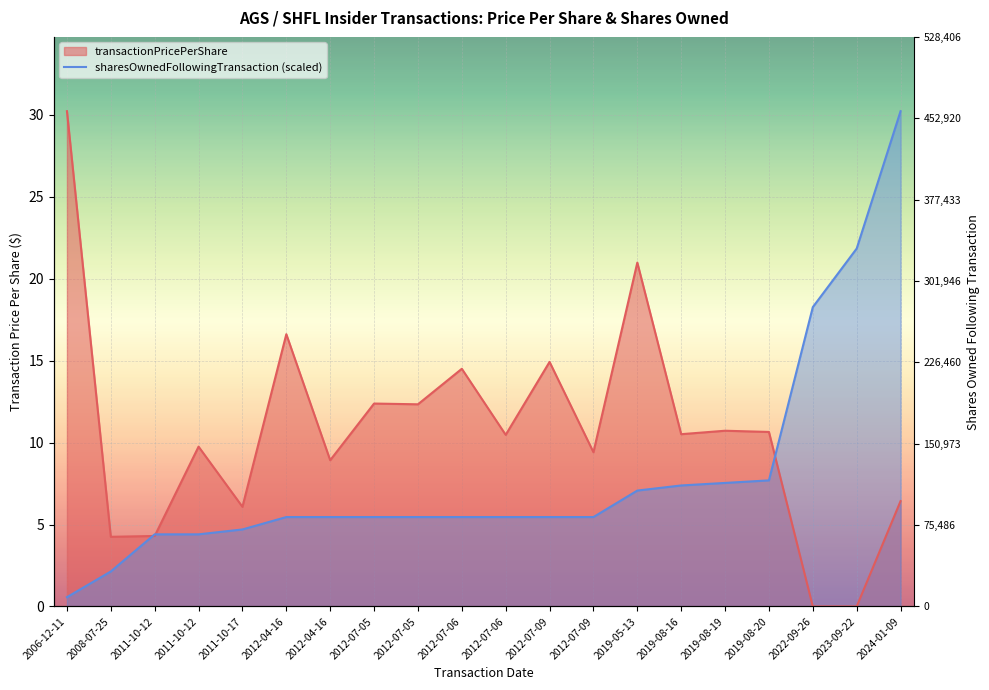

What is the average value of the sharesOwnedFollowingTransaction series?

8.0